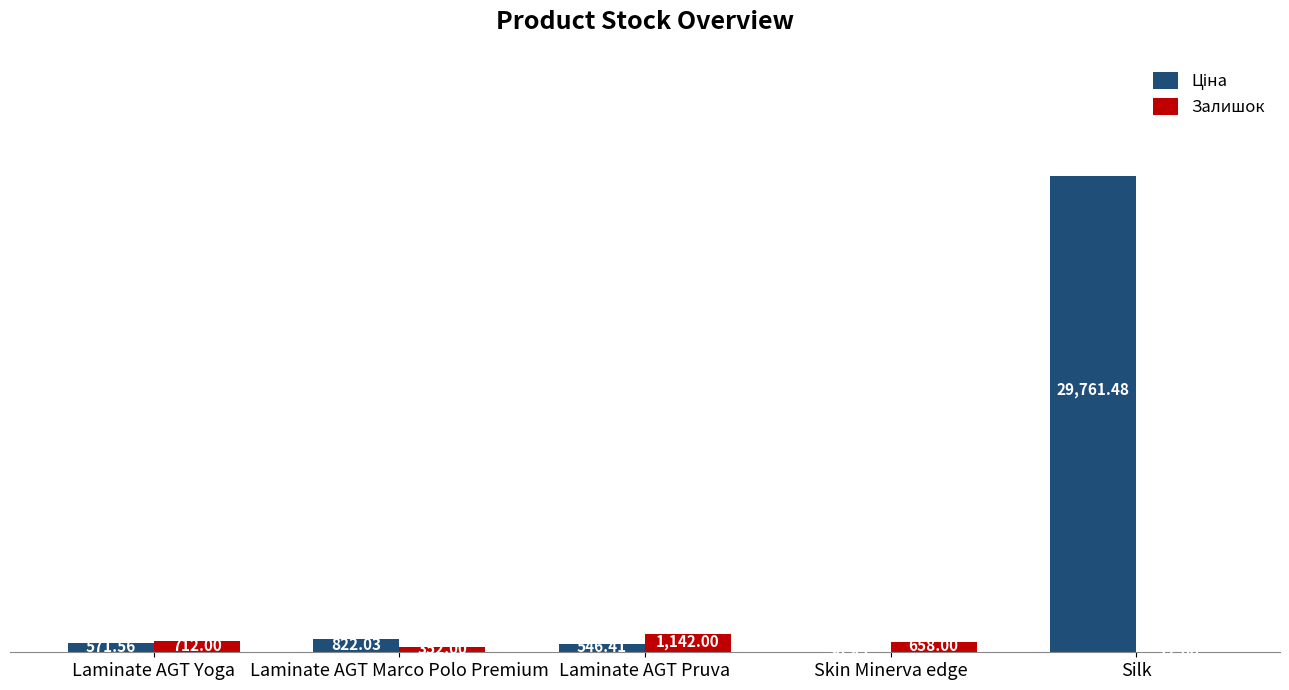

At which category does the chart reach its peak across all series?

Silk